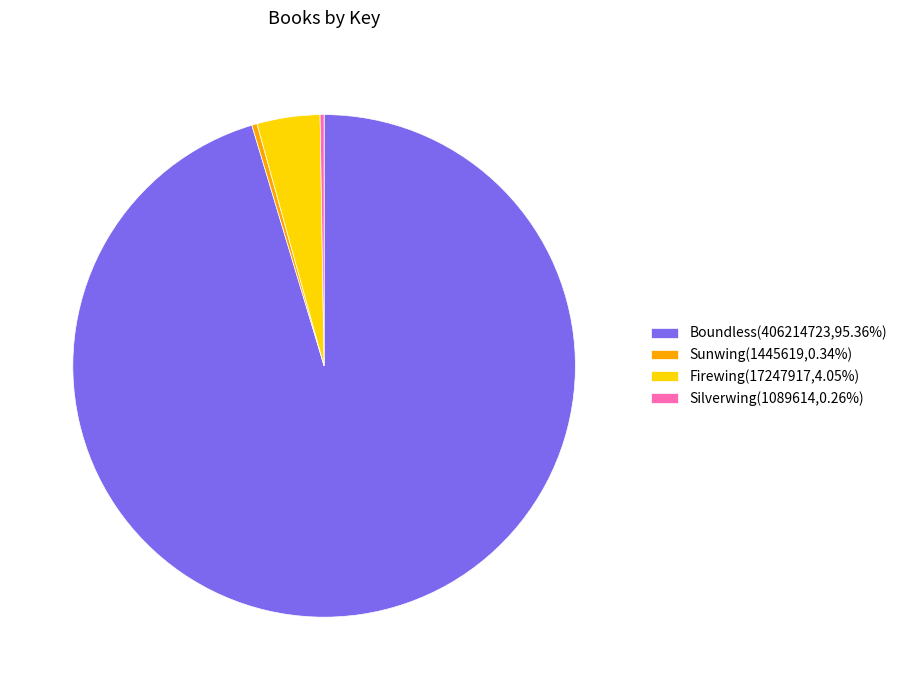

Is Boundless(406214723,95.36%) the majority of the pie?

Yes